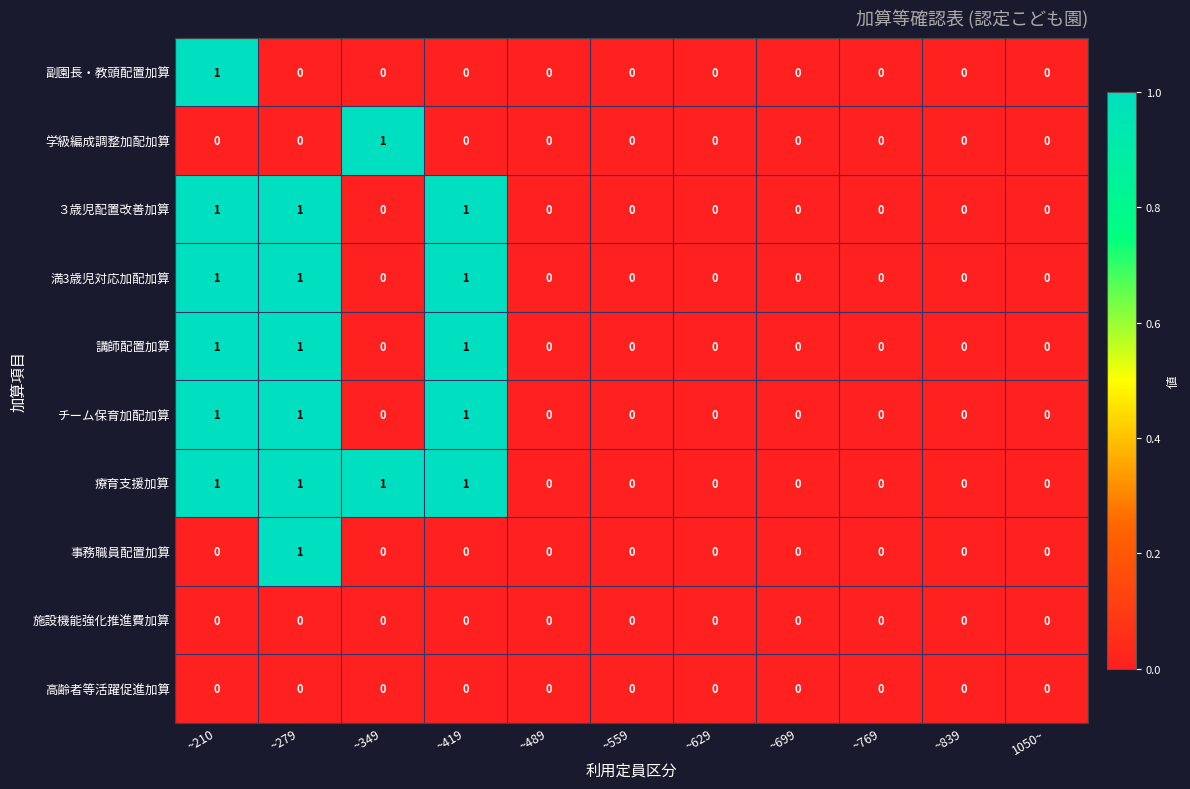

Count the 事務職員配置加算 values in the range 0 to 1.

11